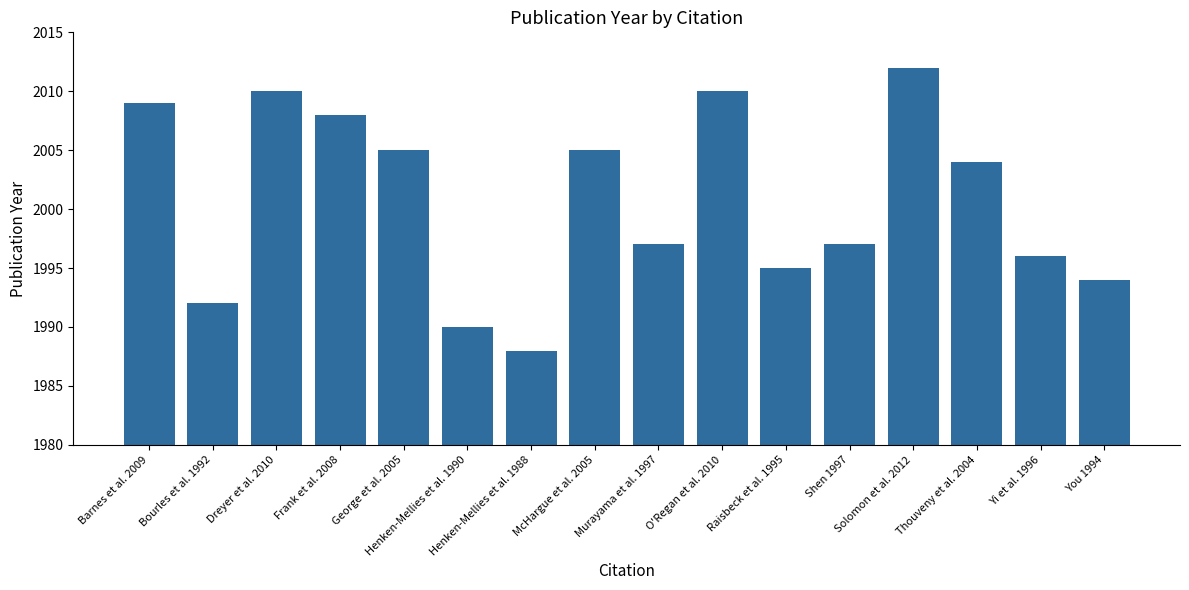

What is the minimum value shown in the chart?

1988